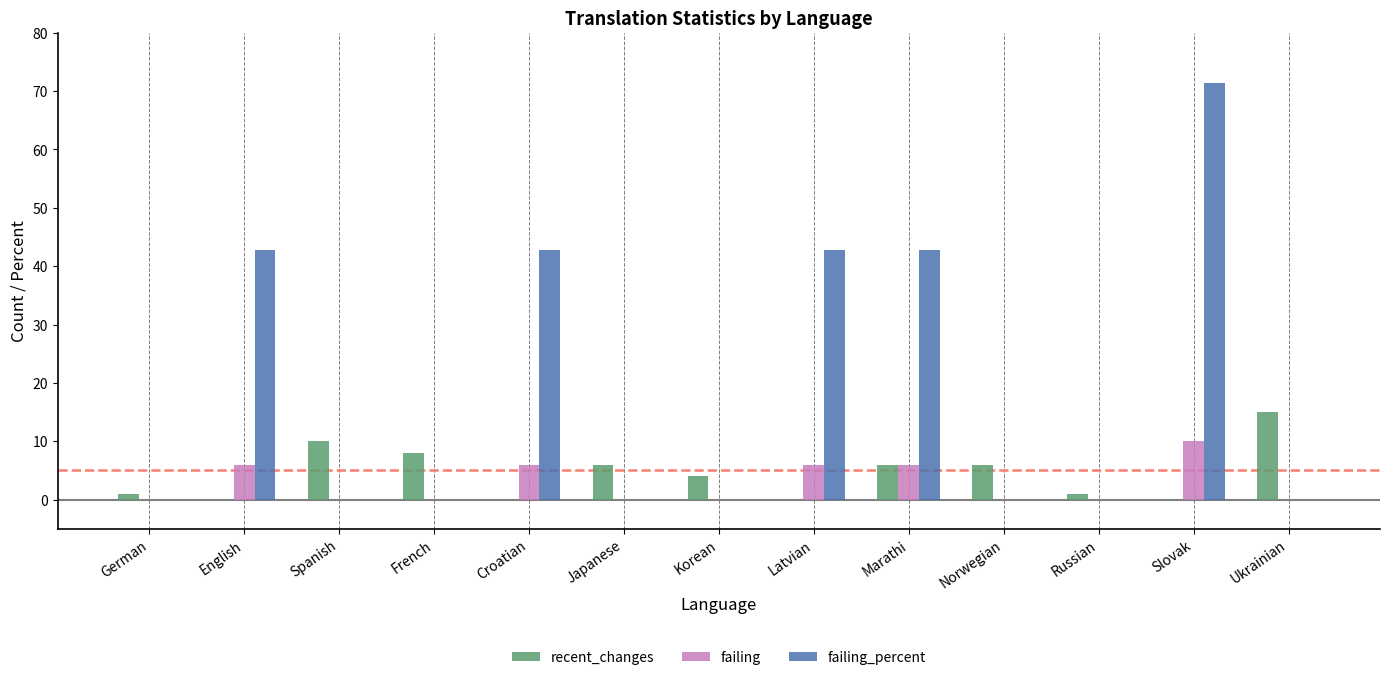

Between French and Korean, which series saw the biggest shift?

recent_changes